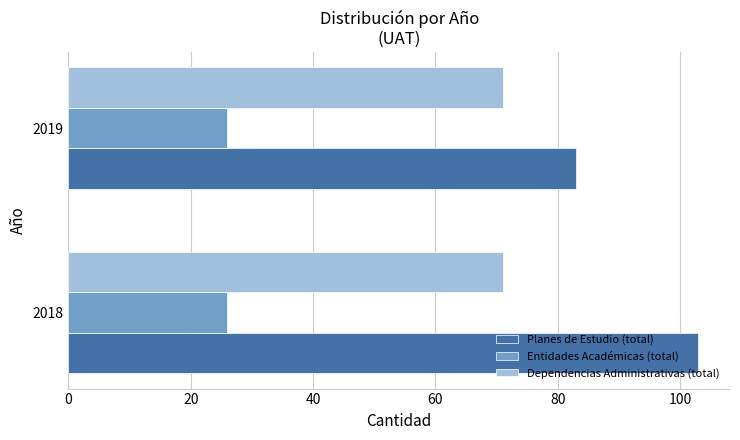

What is the total value across all series at 2019?

180